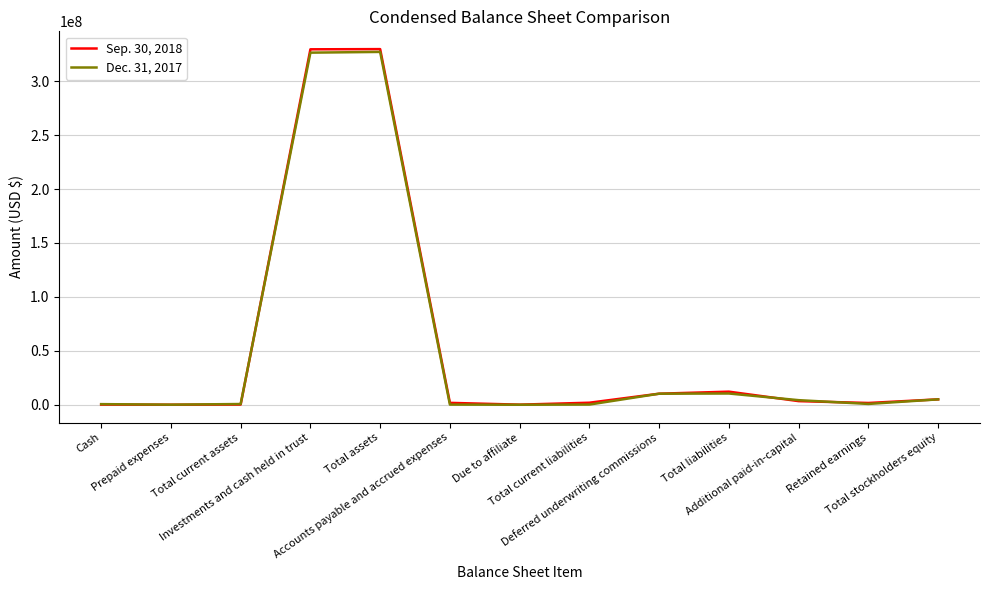

Rank the series by their average value, from lowest to highest.

Dec. 31, 2017, Sep. 30, 2018